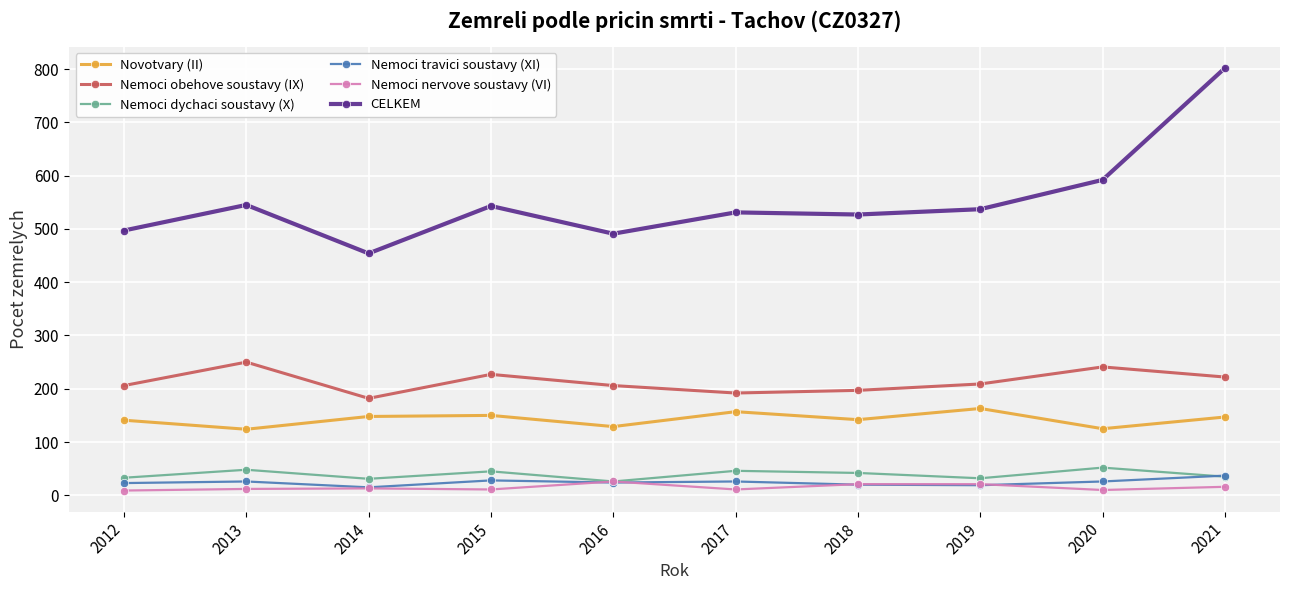

True or false: Nemoci travici soustavy (XI) has more than 0 points higher than both neighbors.

True